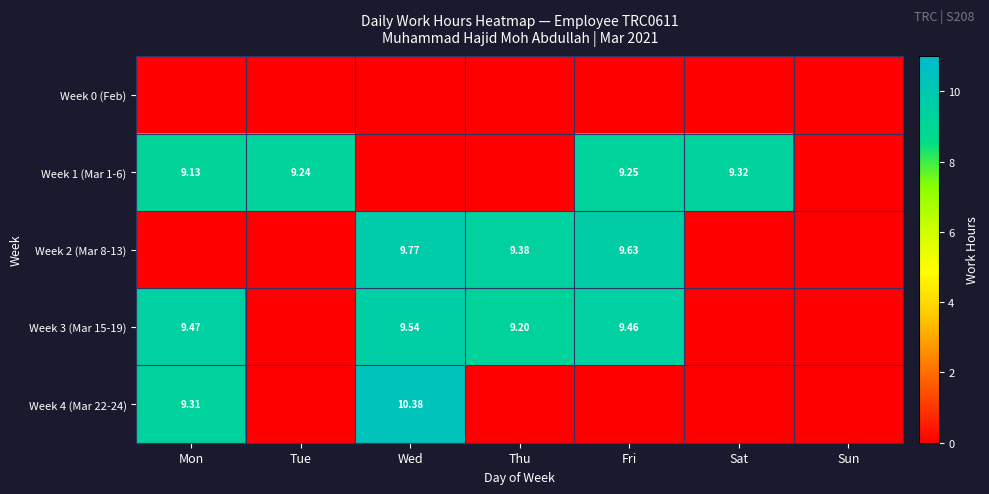

Read the Week 1 (Mar 1-6) value at Sat.

9.3